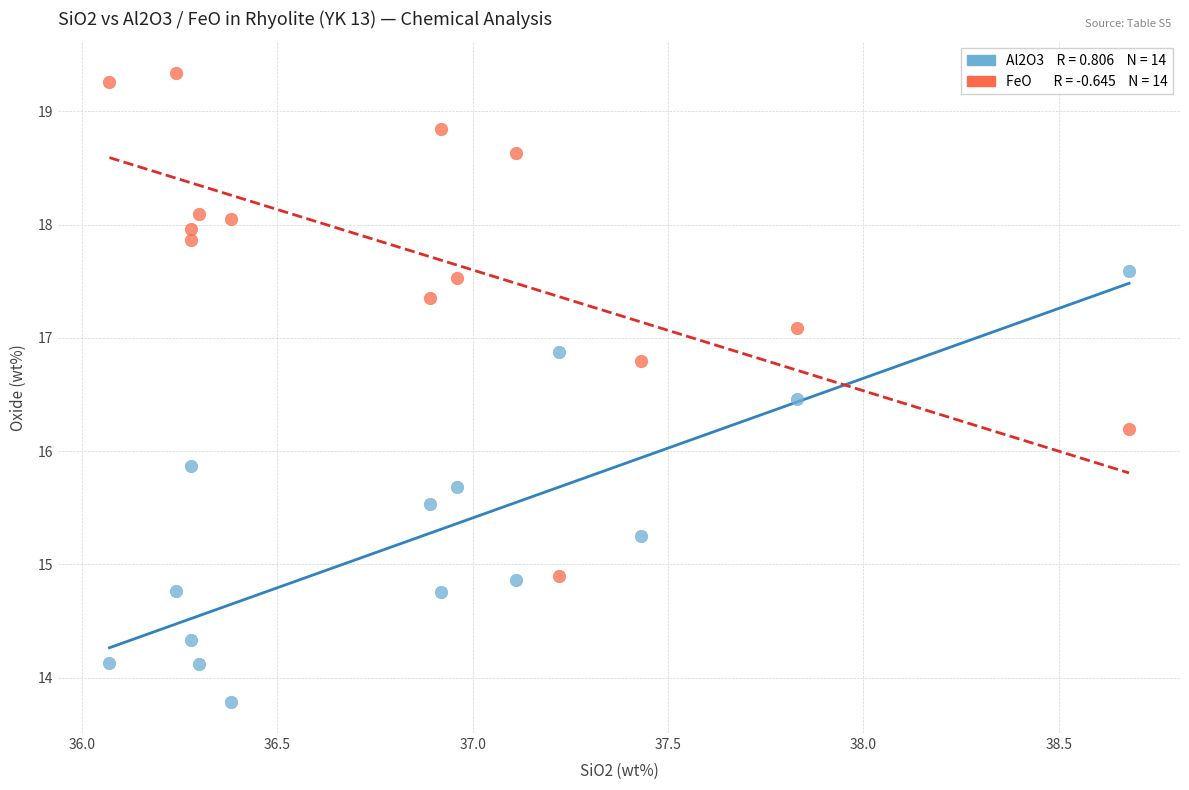

Across all data points, what is the range of X values (max minus min)?

2.6